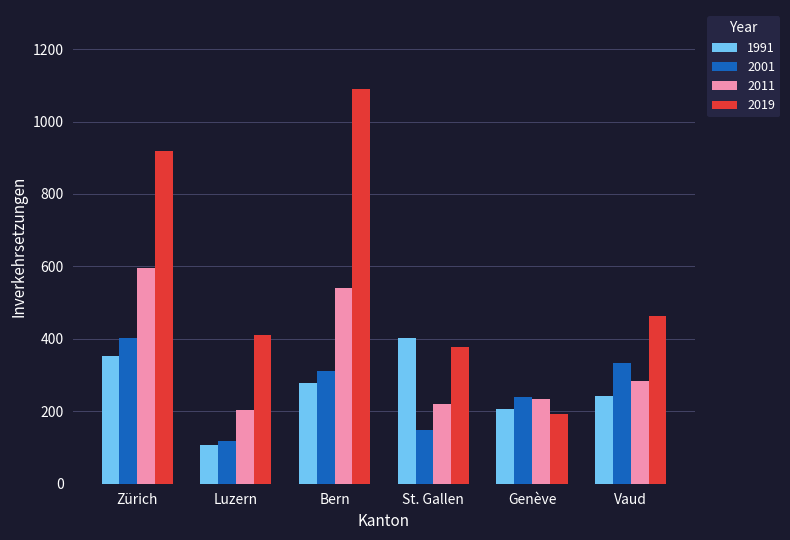

Count the number of categories in the chart.

6